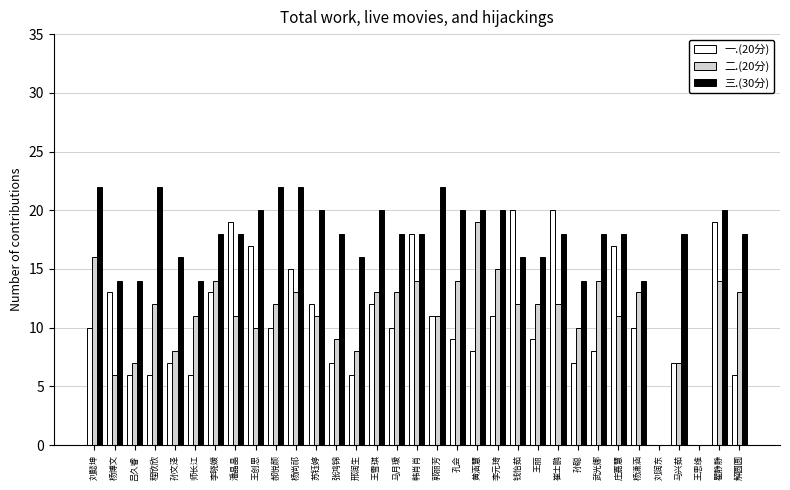

Which series has the largest total across all categories?

三.(30分)